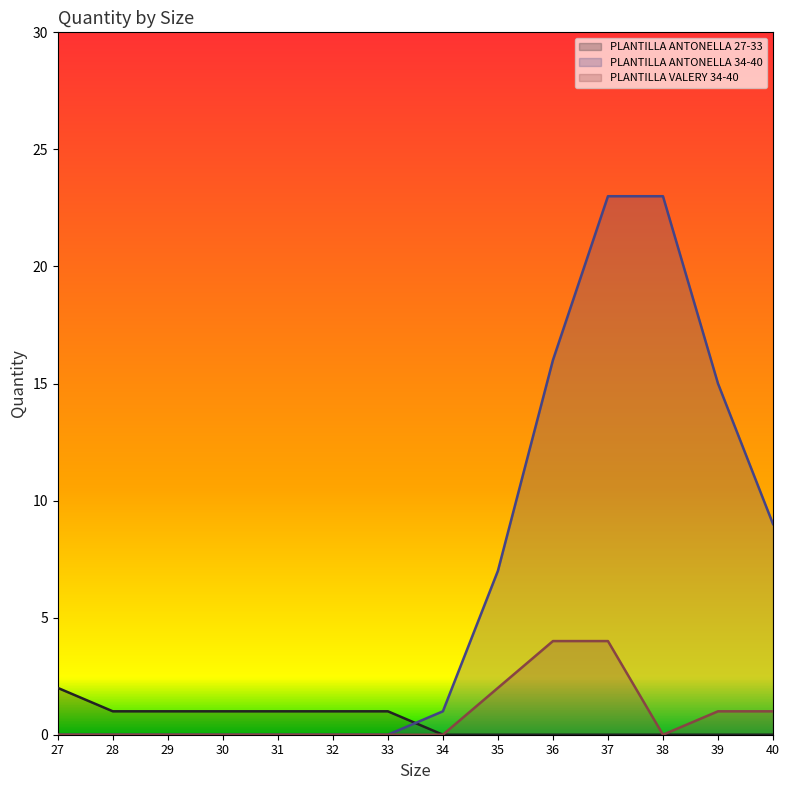

How many series are shown in this chart?

3